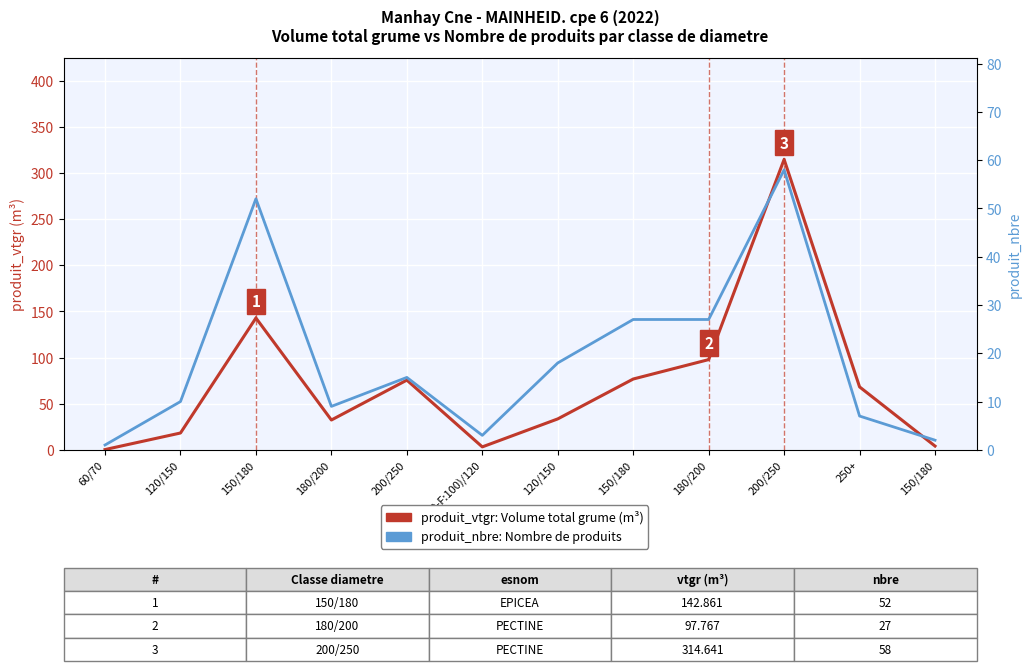

What is the sum of the produit_nbre (nombre produits) values at 120/150 and 150/180?

45.0